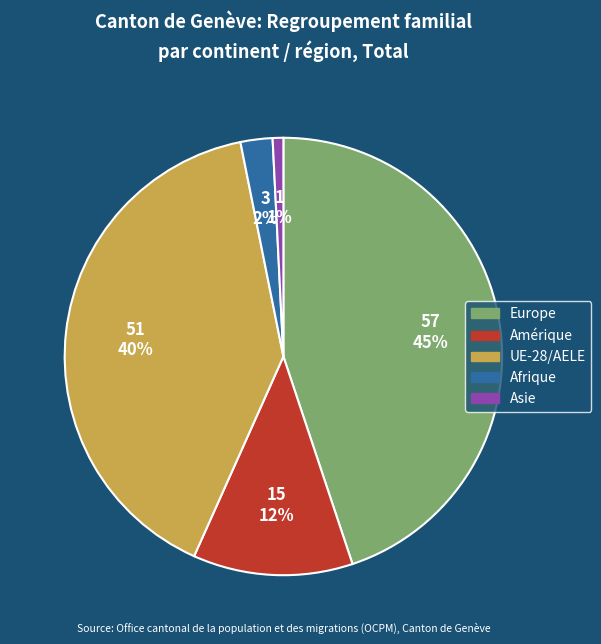

Rank the categories by value from lowest to highest.

Asie, Afrique, Amérique, UE-28/AELE, Europe